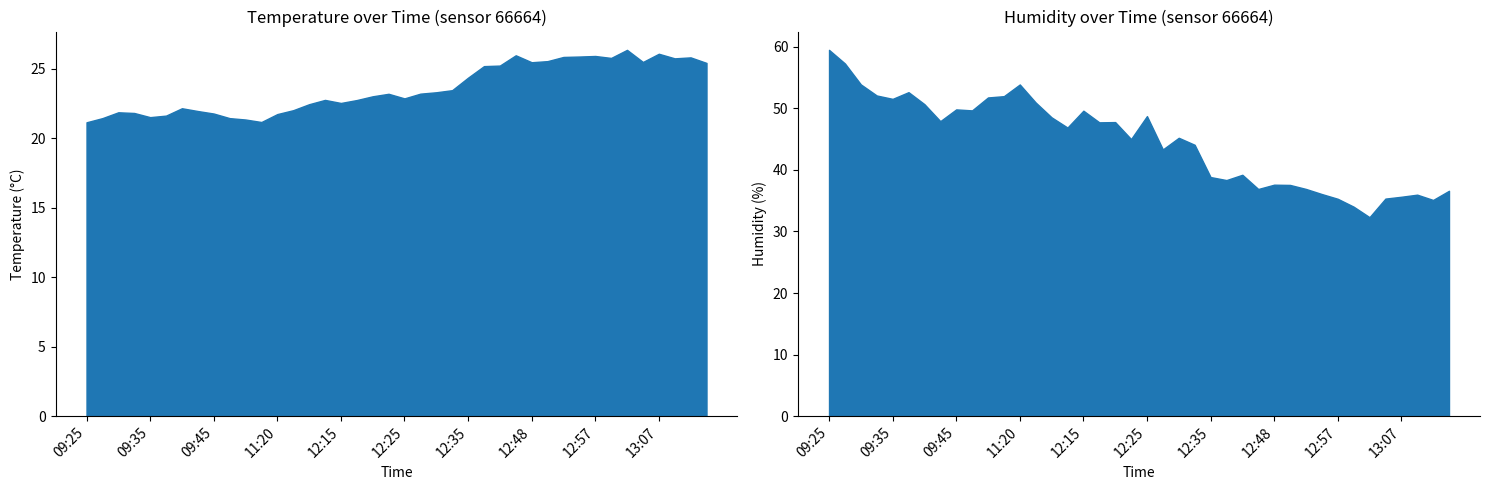

What is the total value across all series at 12:48?

63.1